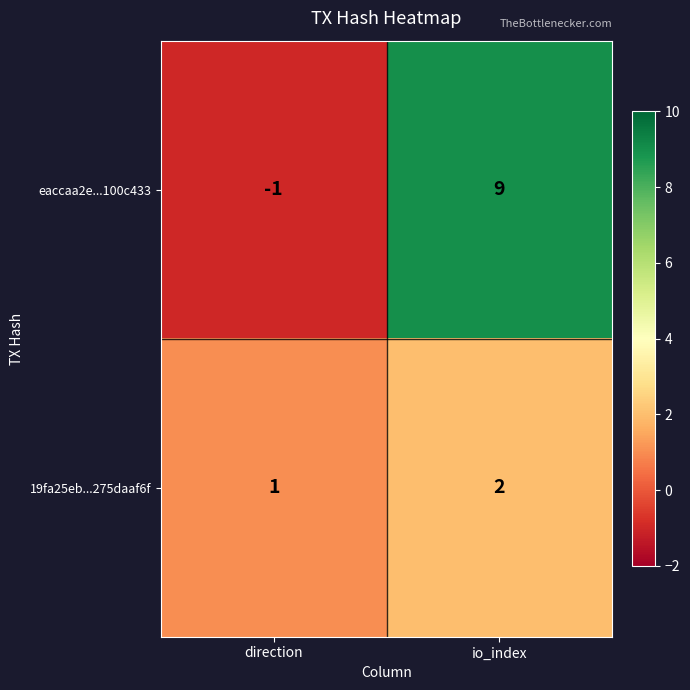

Is it true that 19fa25eb...275daaf6f equals 2 at direction?

False